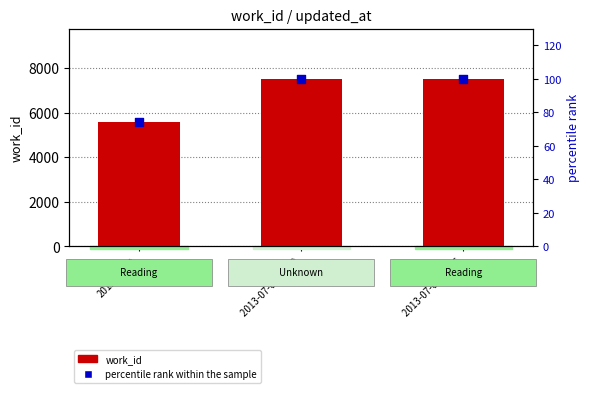

Which series has the largest total across all categories?

work_id